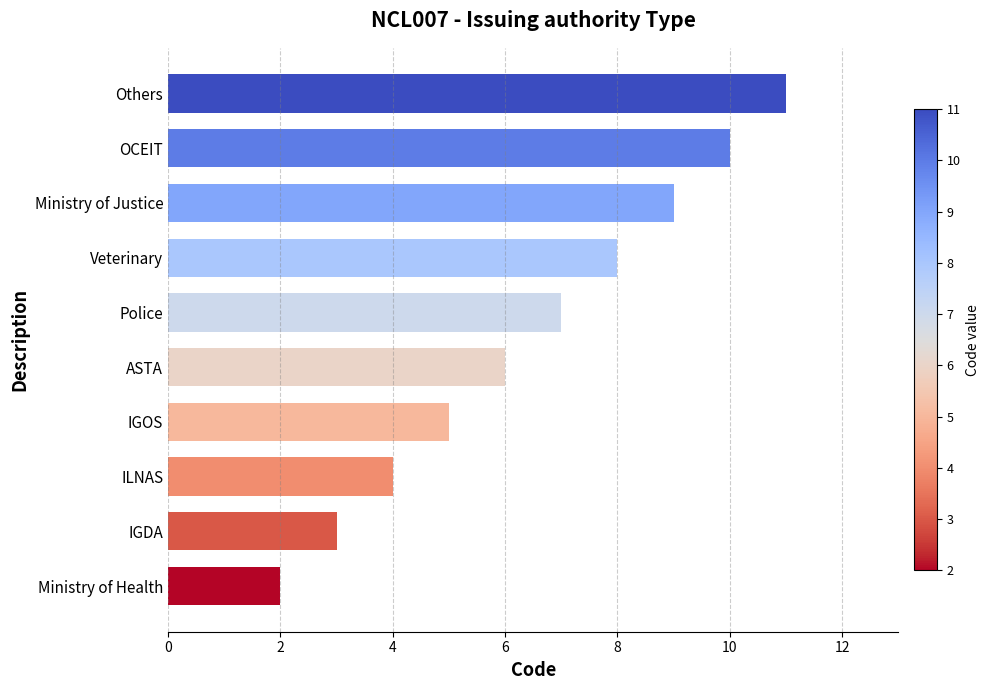

Which has a higher value, IGOS or Ministry of Justice?

Ministry of Justice